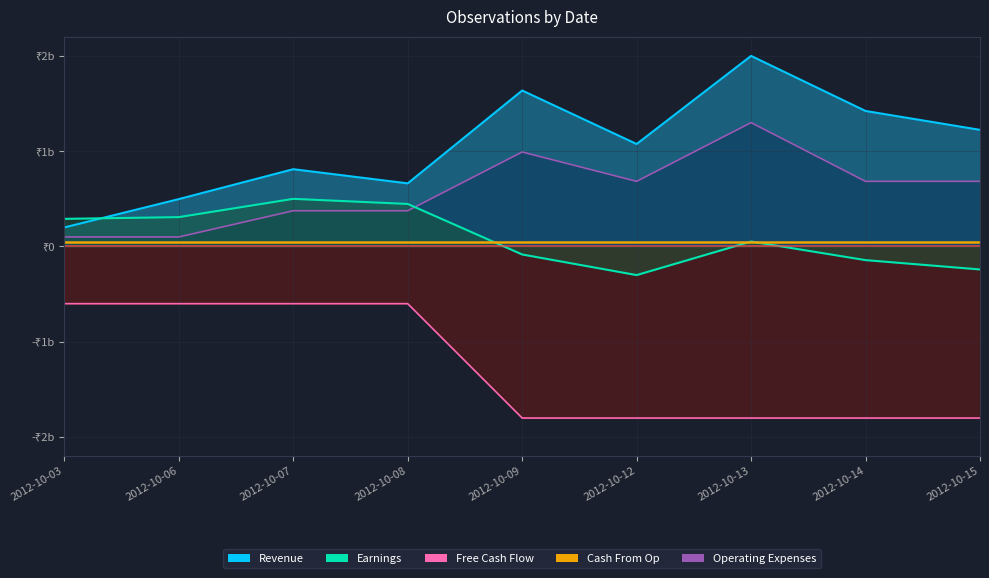

After their last crossing, which series has the higher values: Operating Expenses or Earnings?

Operating Expenses